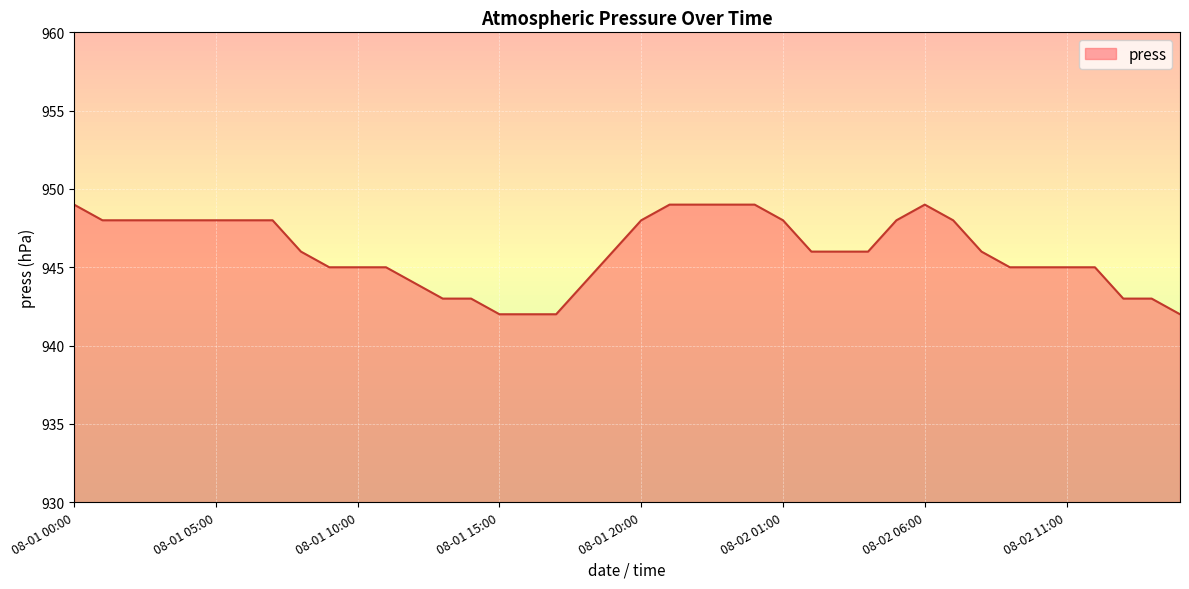

Does the chart display data point markers on the line(s)?

No